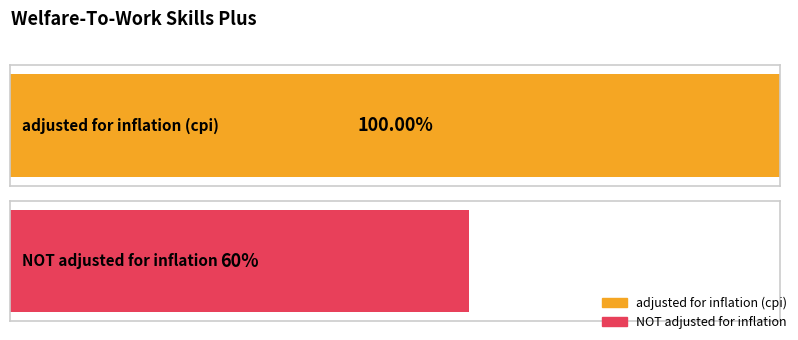

How many values in NOT adjusted for inflation are above zero?

1